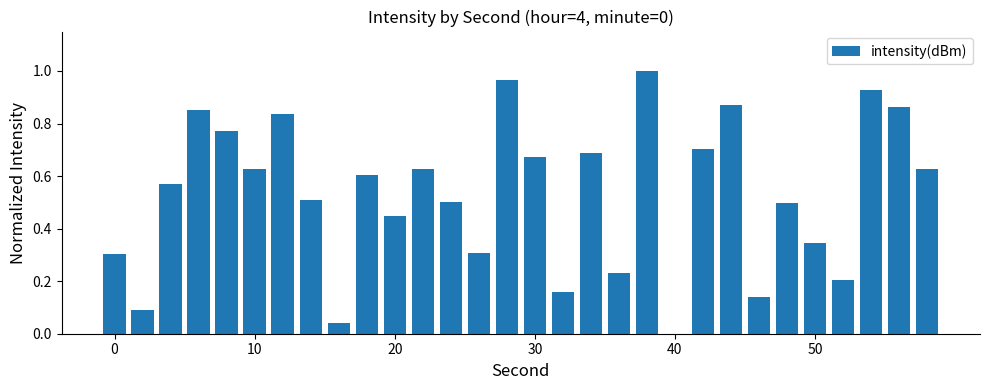

What is the sum of all values?

16.0